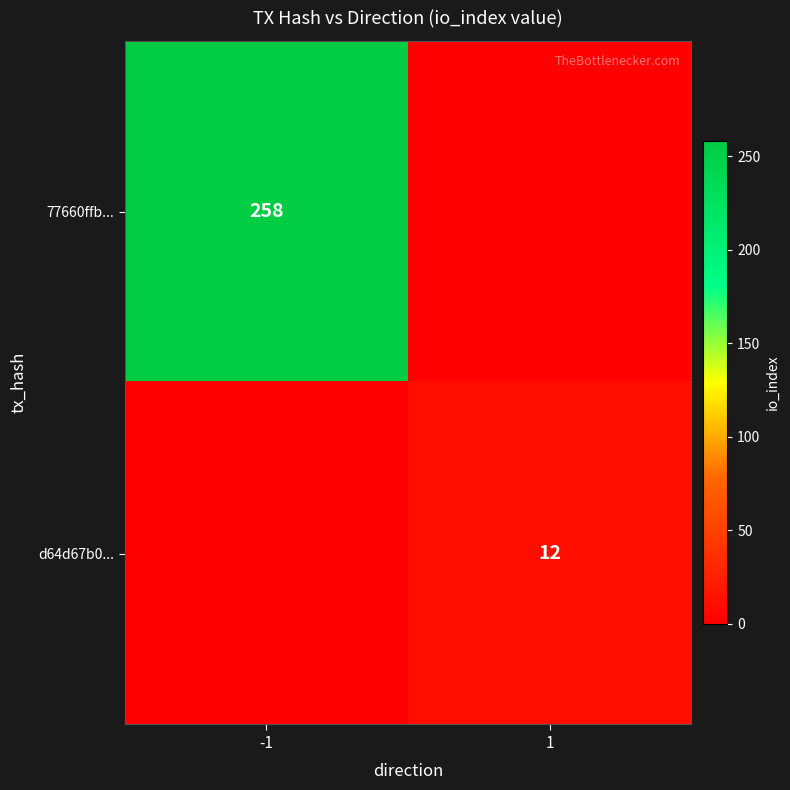

Is it true that d64d67b0... equals 6 at 1?

False